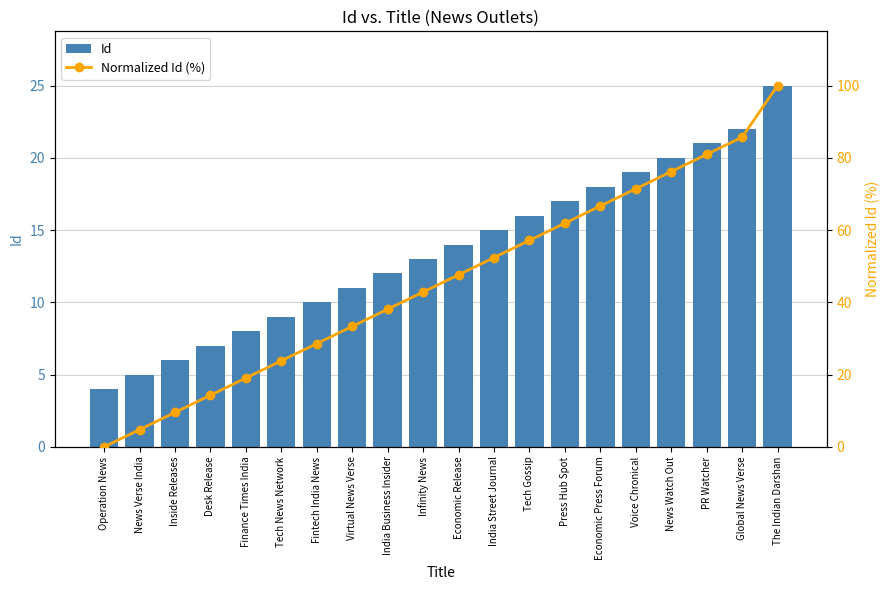

True or false: Normalized Id (%) has a value of 14.3 at Virtual News Verse.

False